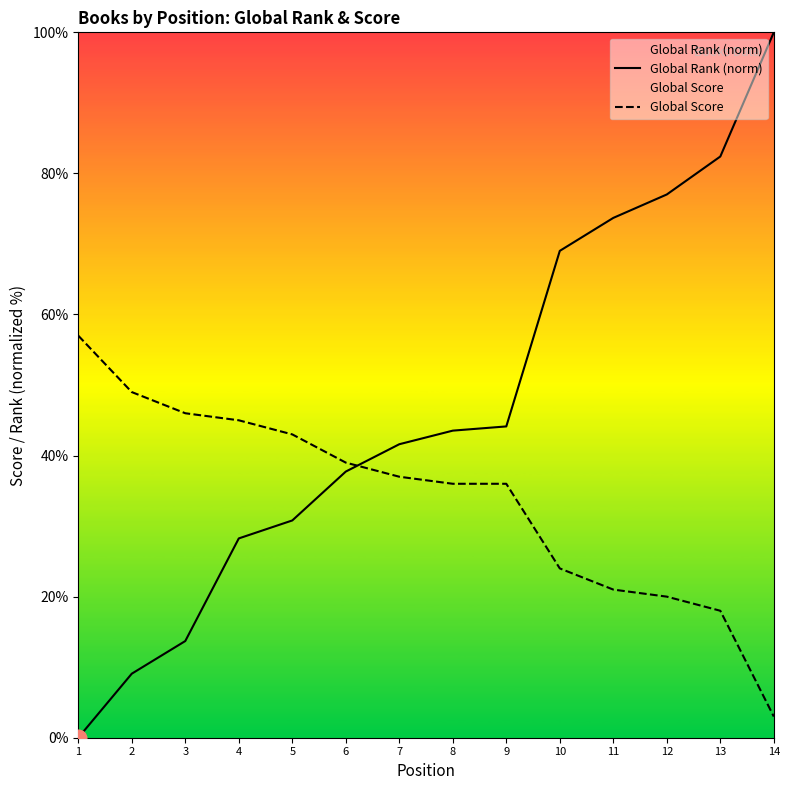

True or false: Global Rank (norm) has more than 1 points higher than both neighbors.

False